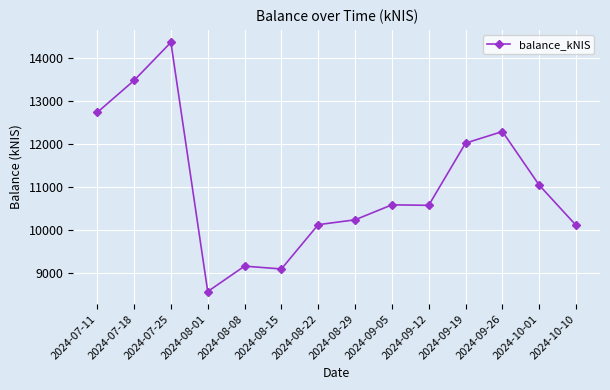

What is the maximum value shown in the chart?

14373.8